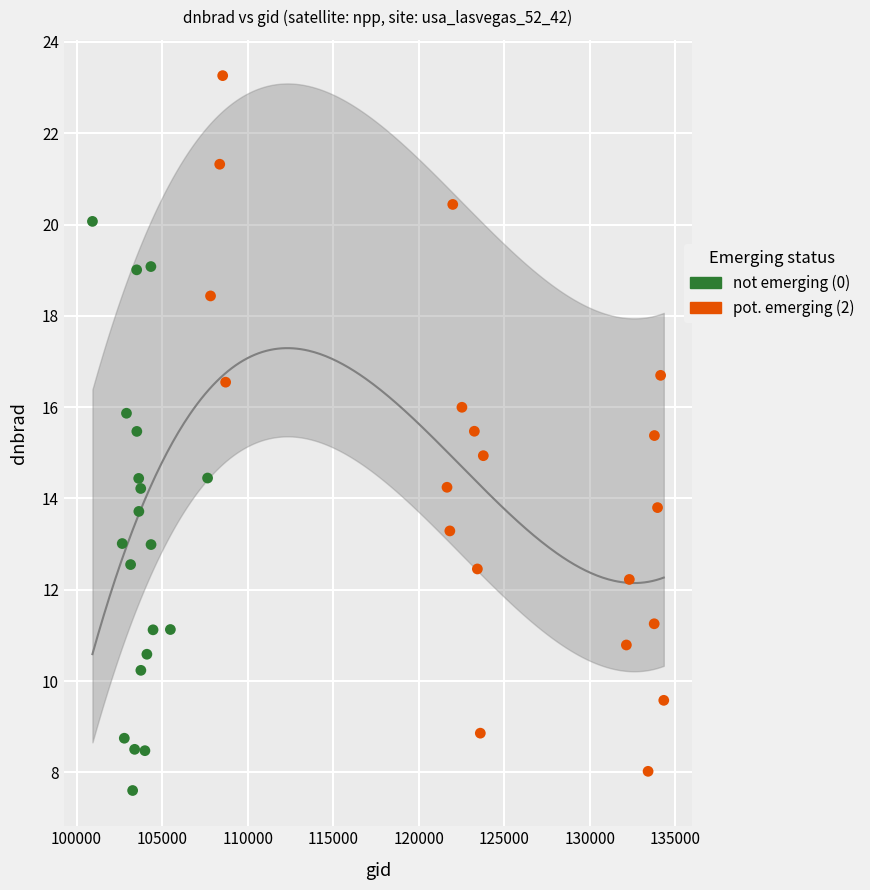

Which series reaches the minimum Y coordinate?

not emerging (0)